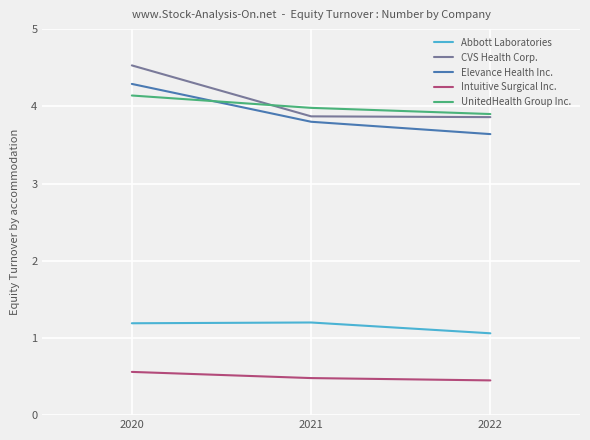

What is the sum of all UnitedHealth Group Inc. values?

12.0